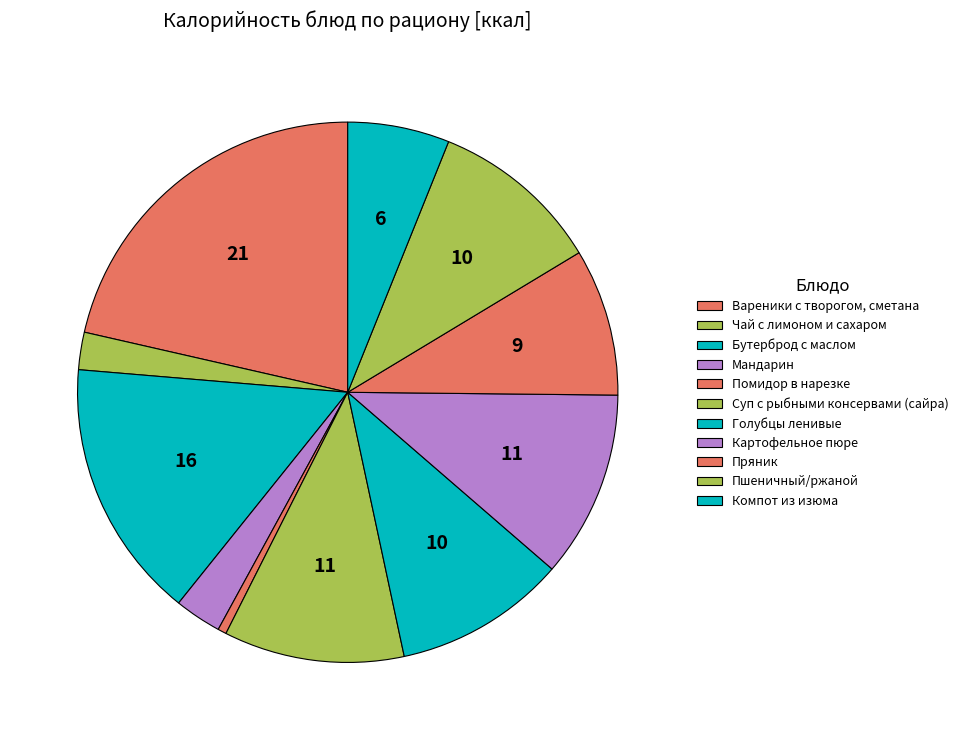

How many segments does this pie chart have?

11